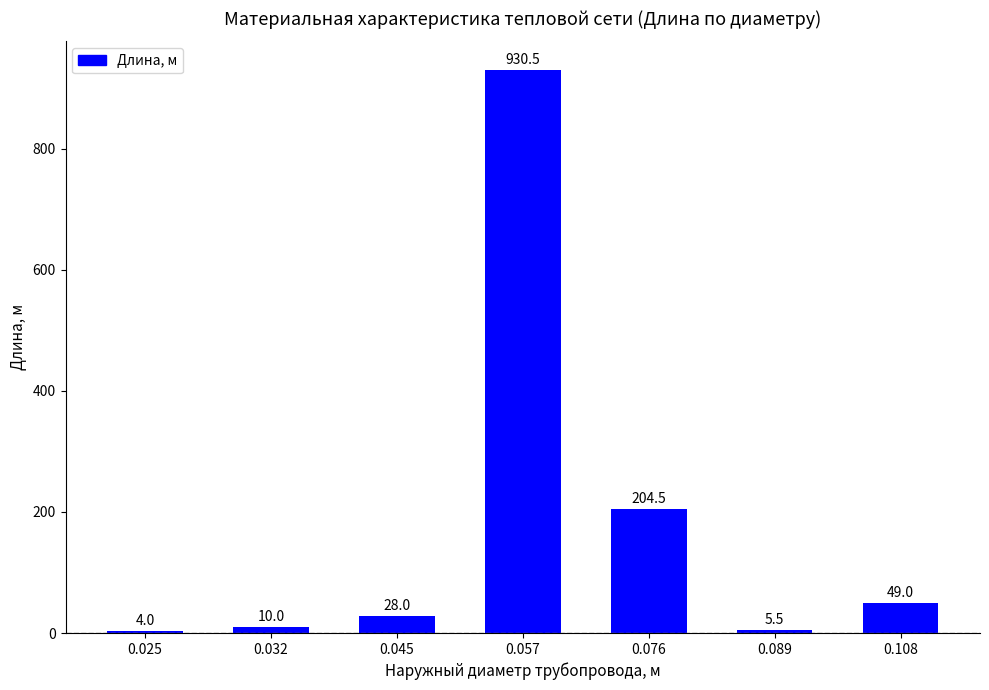

What is the greatest value displayed?

930.5